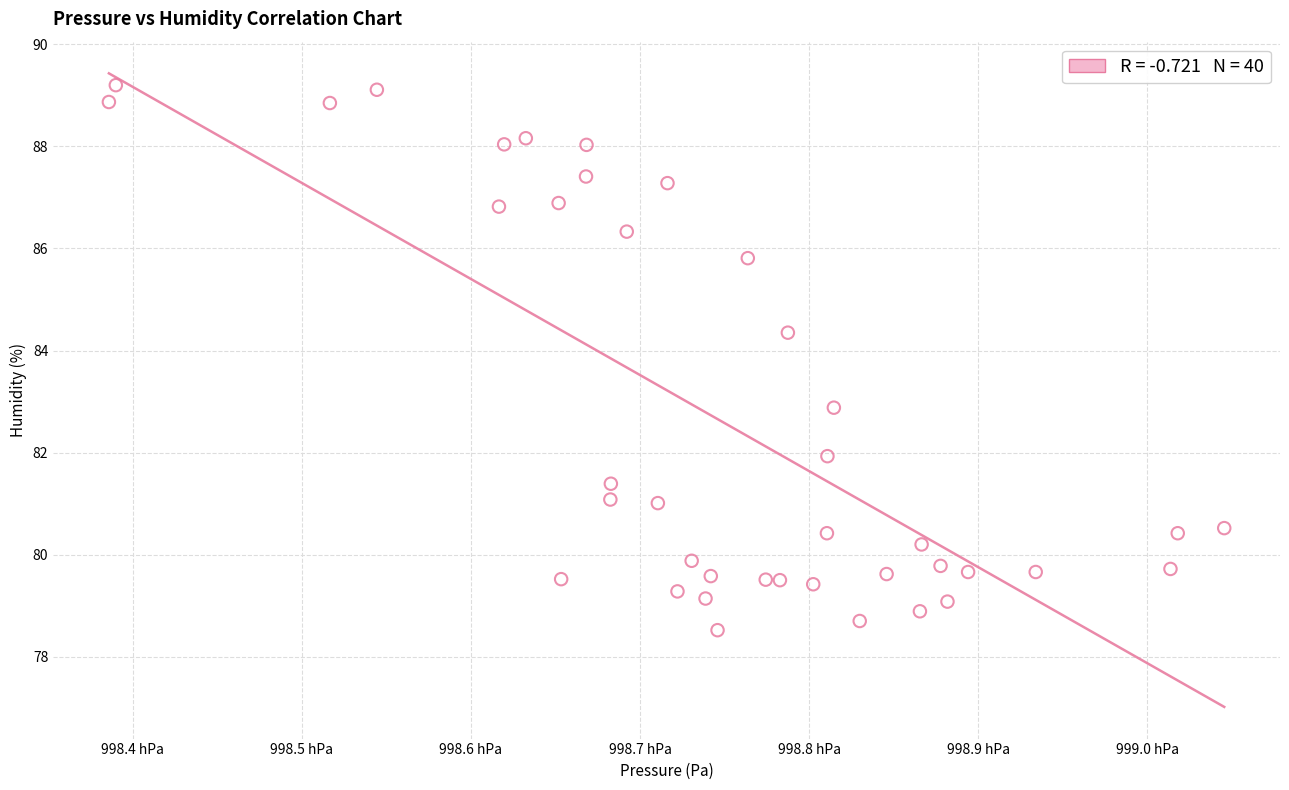

What is the range of Y values (max minus min)?

10.7